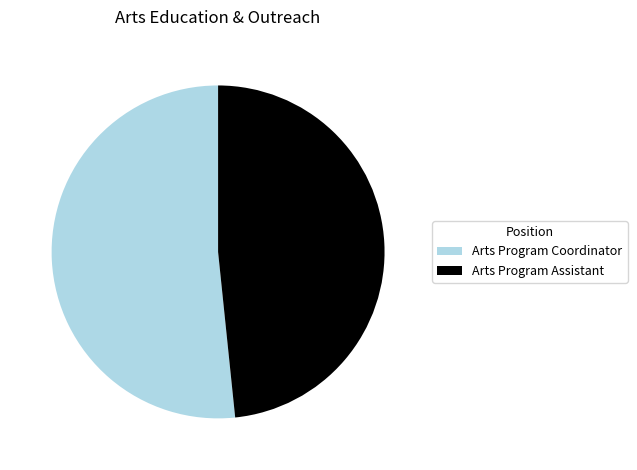

How many segments does this pie chart have?

2